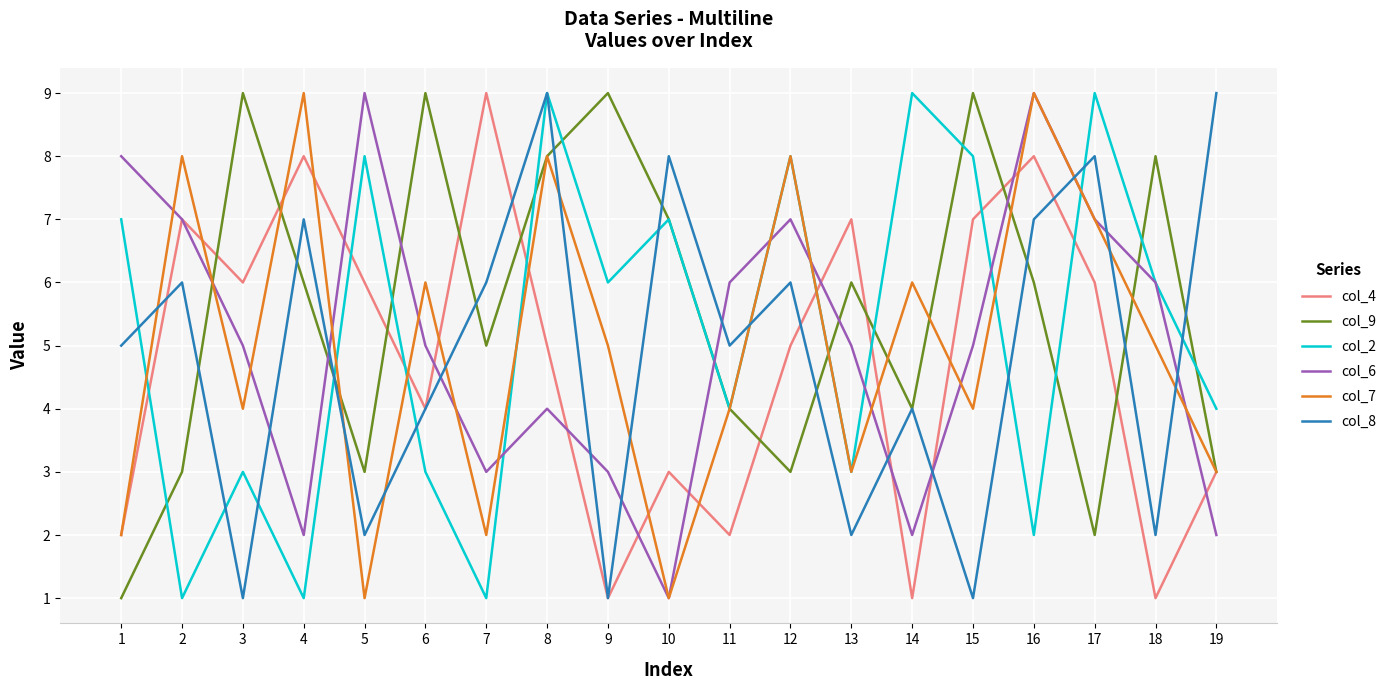

What is the smallest value displayed?

1